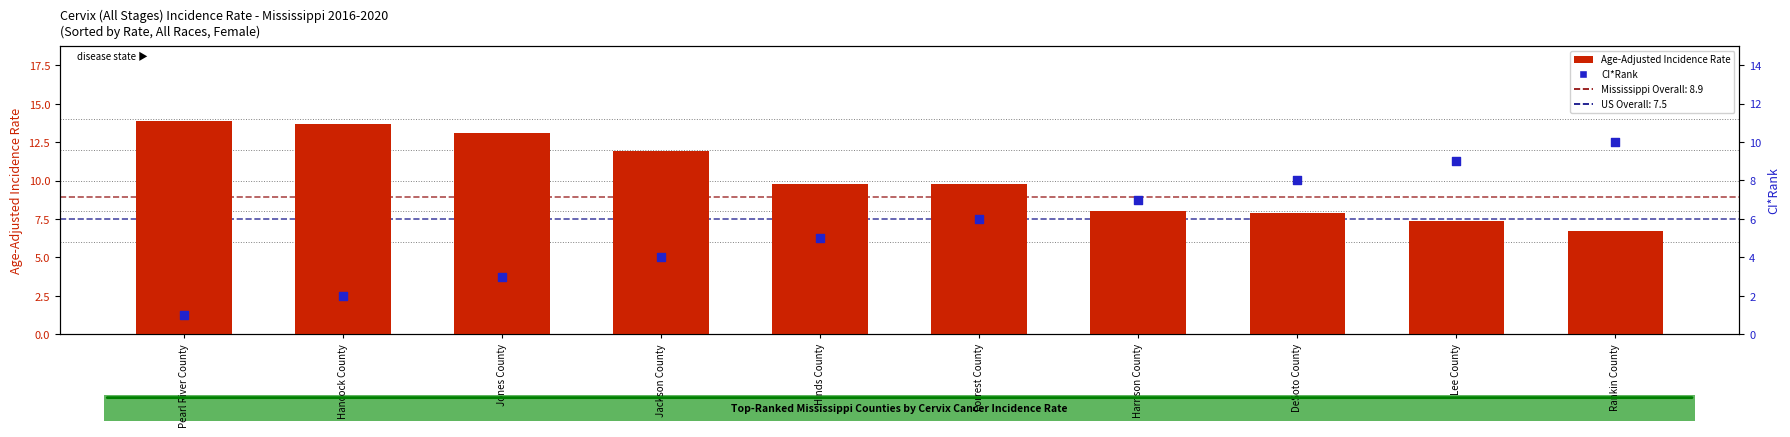

Is the value of CI*Rank at Hinds County greater than the value of Age-Adjusted Incidence Rate at Hinds County?

No